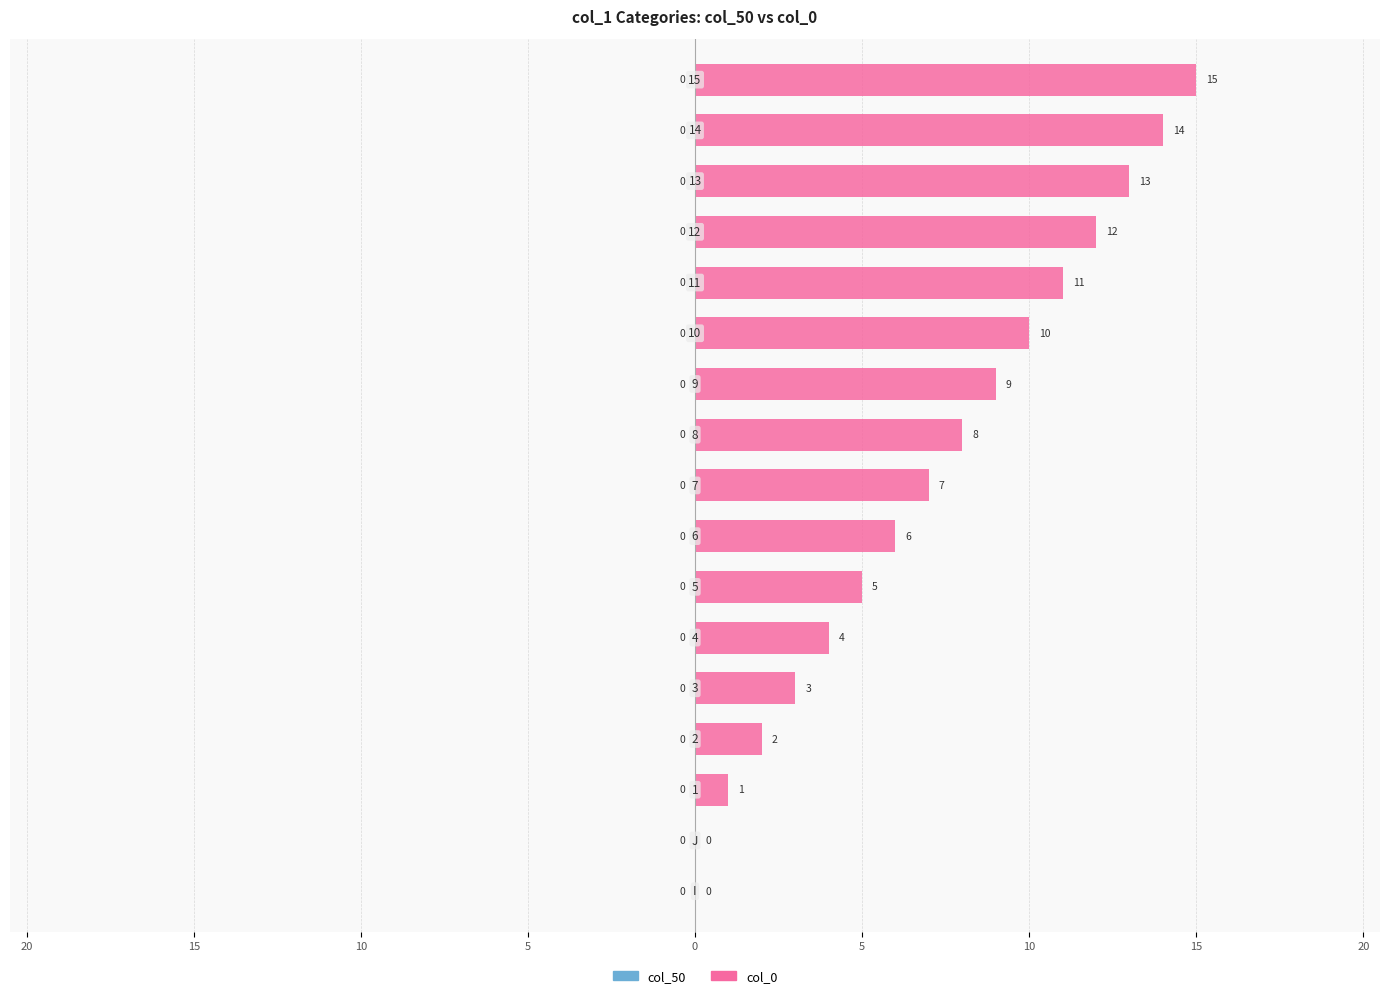

Are the bars horizontal?

Yes